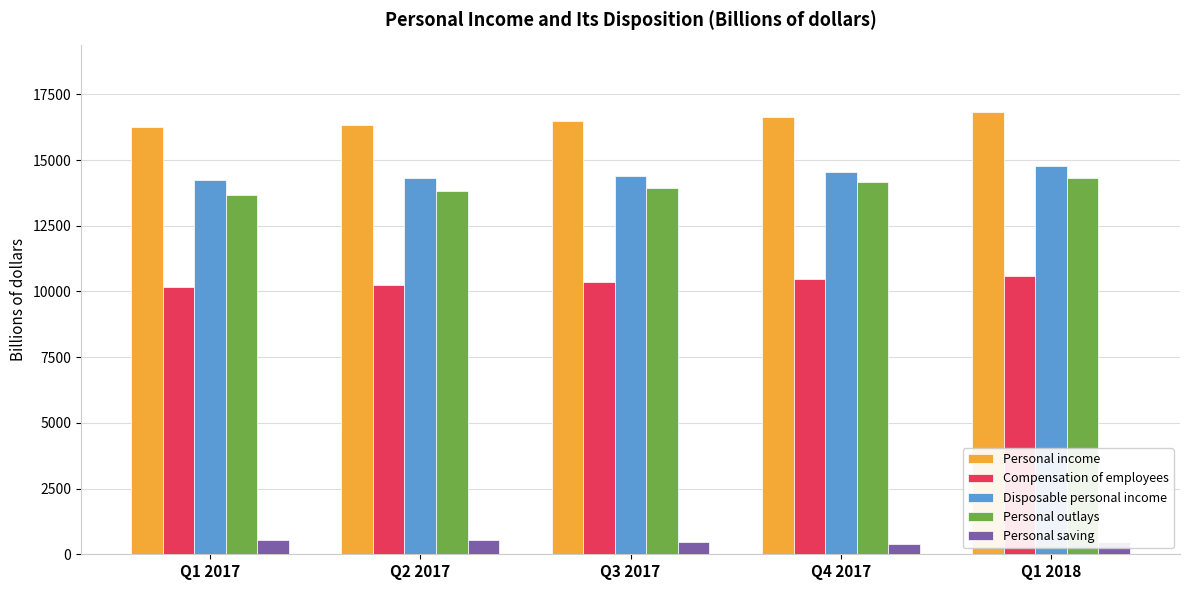

What is the difference between the highest and lowest values at Q2 2017?

15813.9